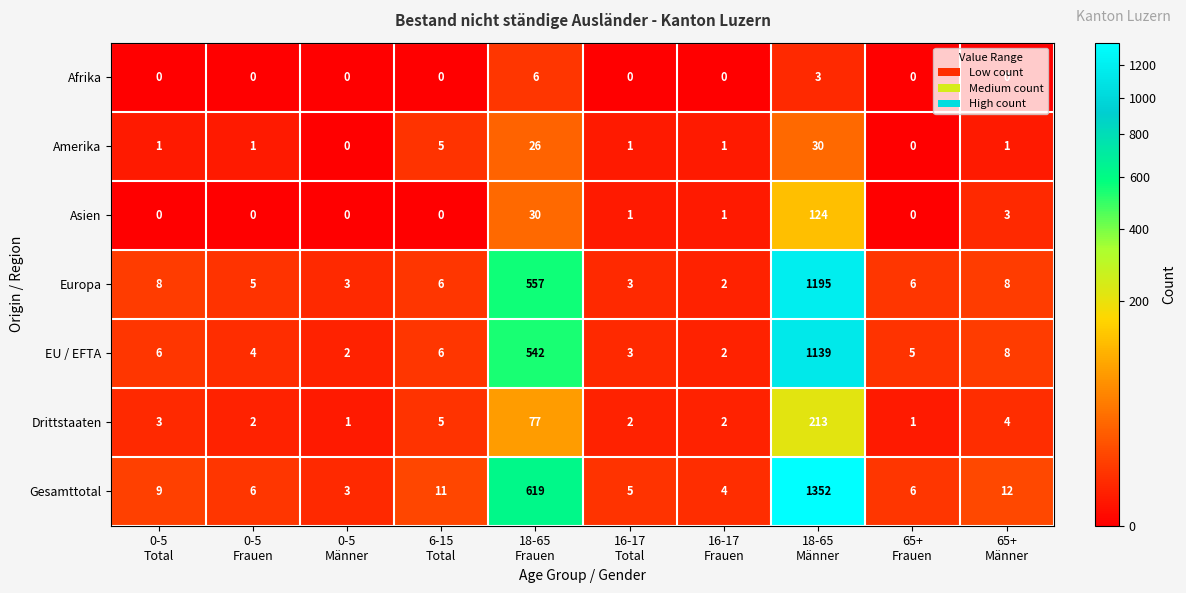

What is the maximum value shown in the chart?

1352